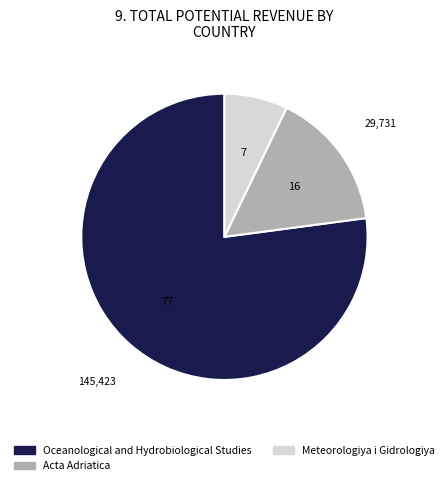

True or false: Meteorologiya i Gidrologiya accounts for 7% of the total.

True